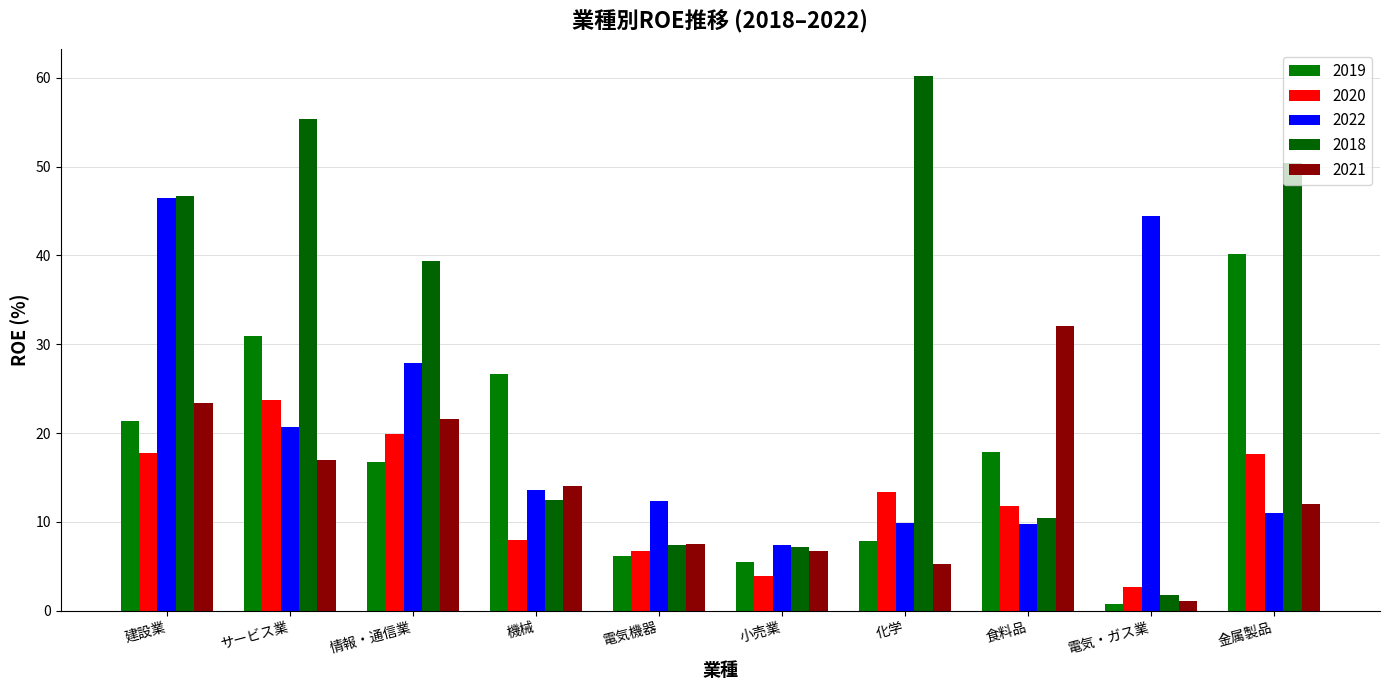

How many distinct data groups are displayed?

5